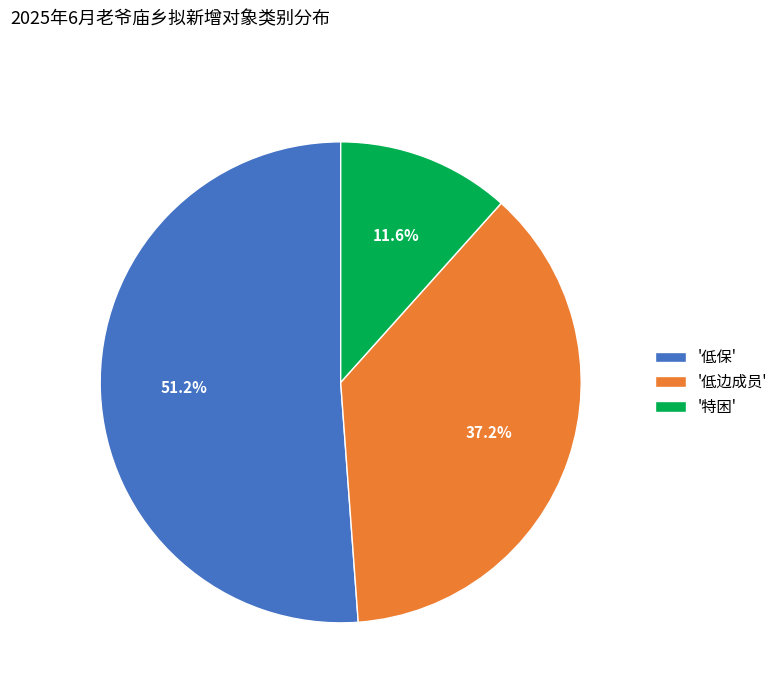

How many segments does this pie chart have?

3